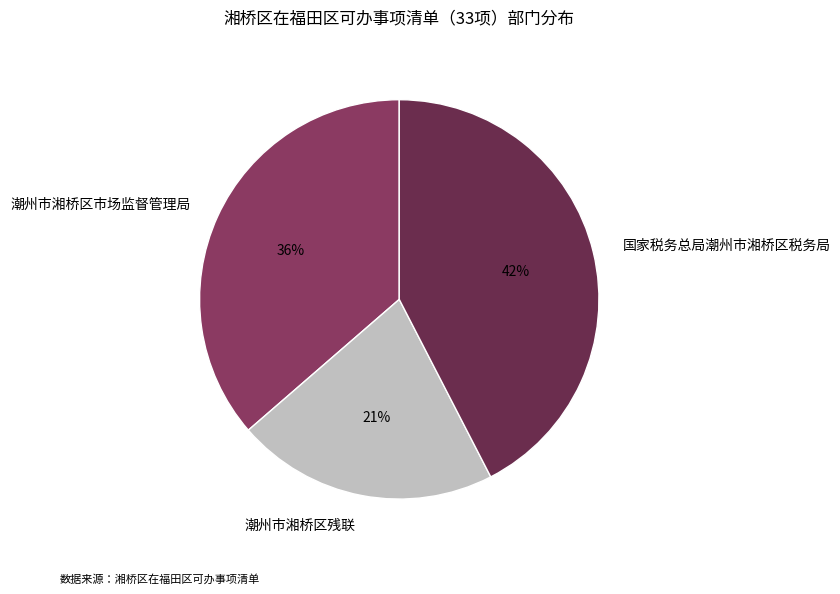

To the nearest percent, what portion does 潮州市湘桥区残联 represent?

21%